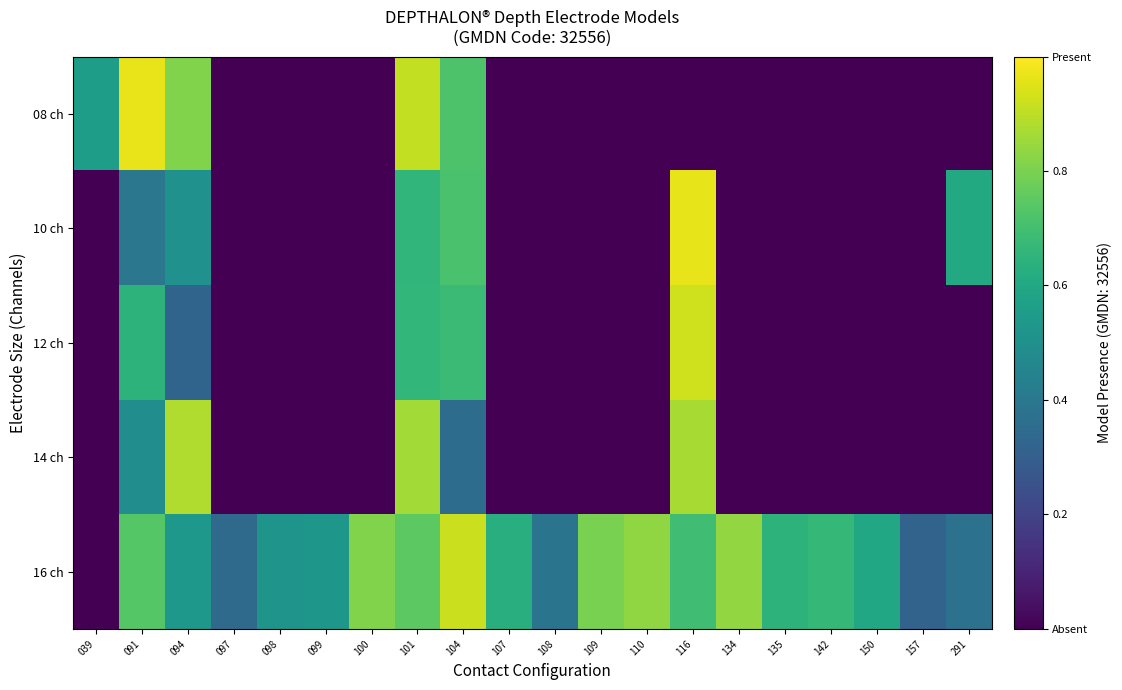

Count the number of categories in the chart.

20